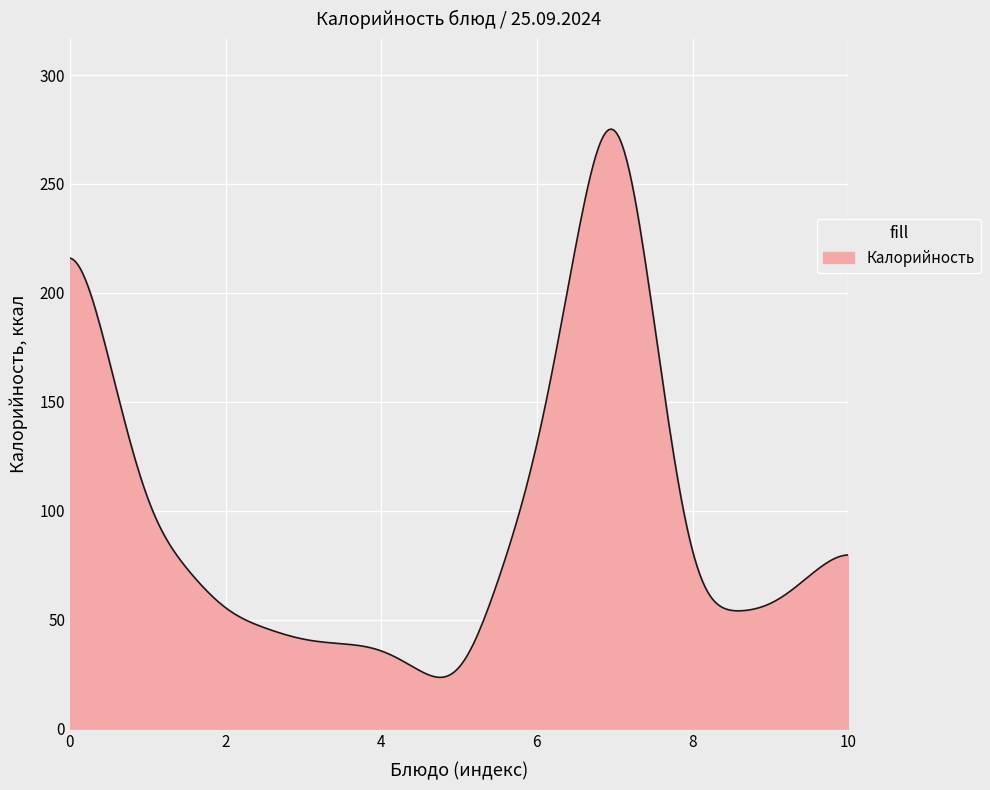

What is the greatest value displayed?

275.2